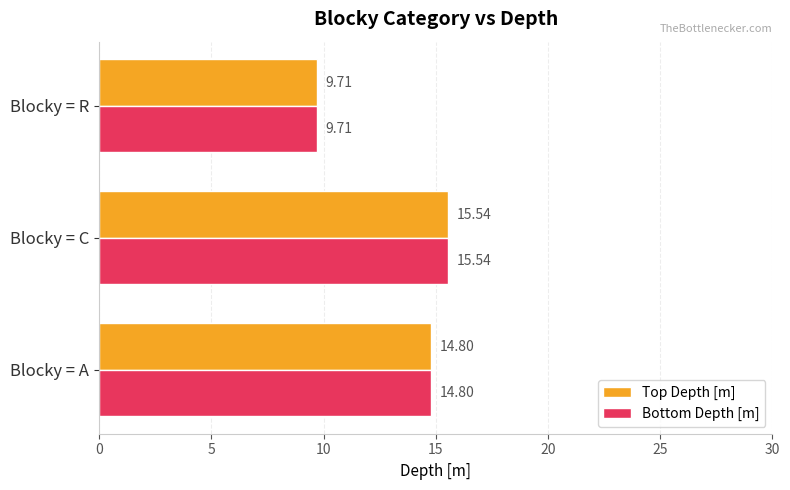

Which category has the lowest value in the Top Depth [m] series?

Blocky = R